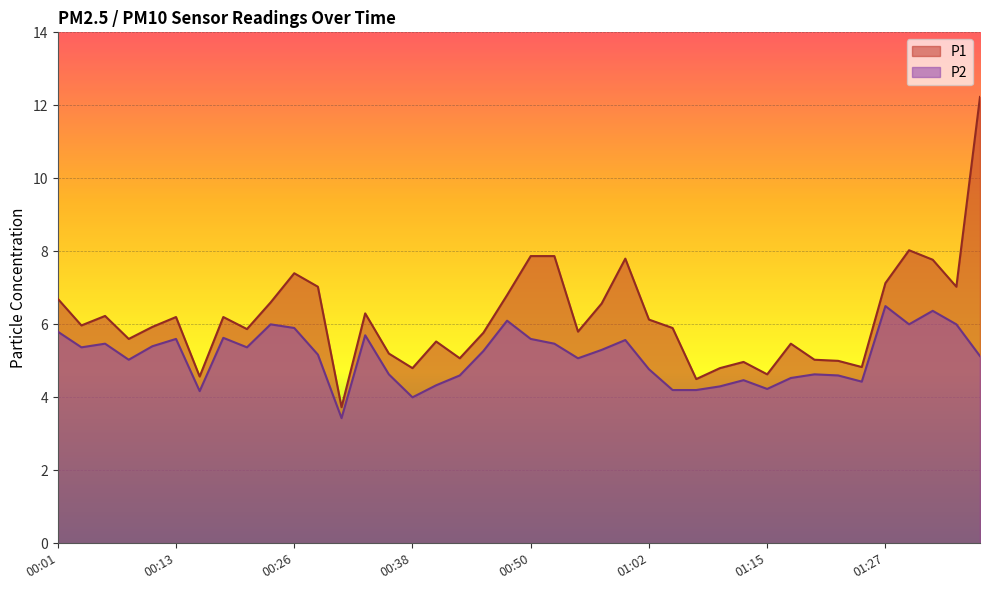

True or false: P2 and P1 cross at least once.

False